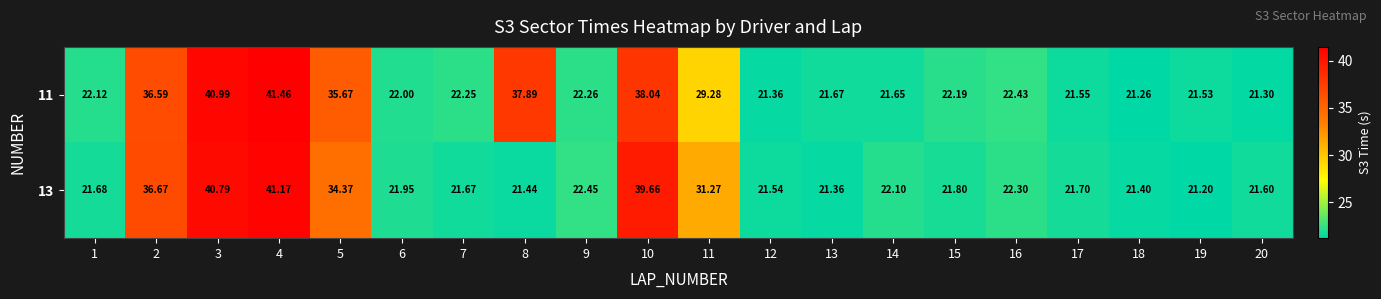

Count the number of categories in the chart.

20